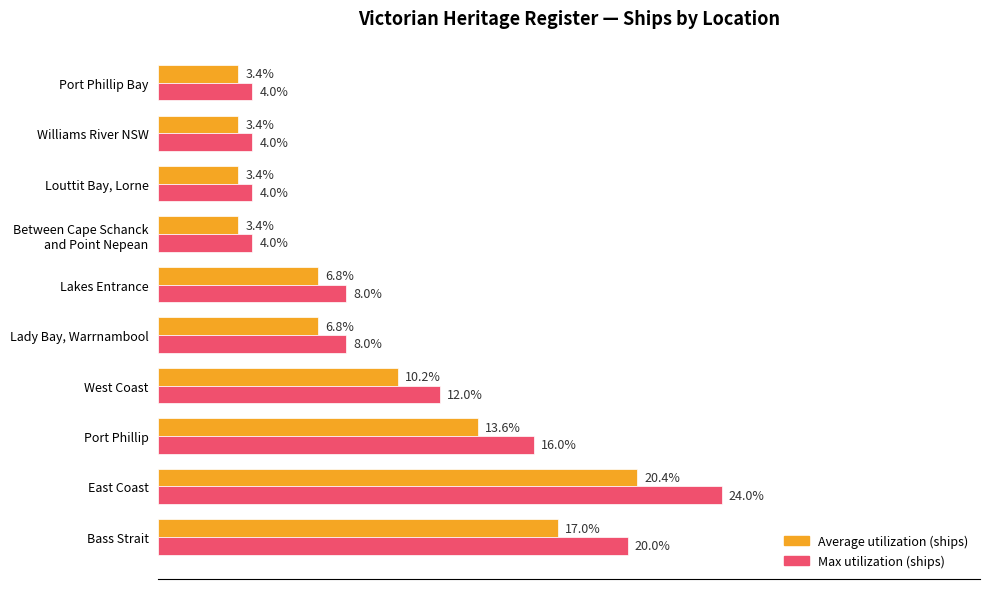

Which series has the largest total across all categories?

Max utilization (ships)